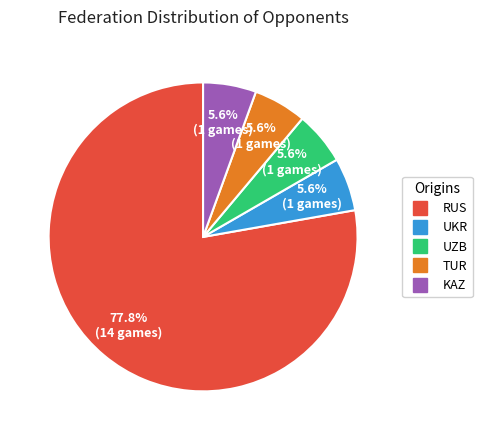

To the nearest percent, what portion does UKR represent?

6%